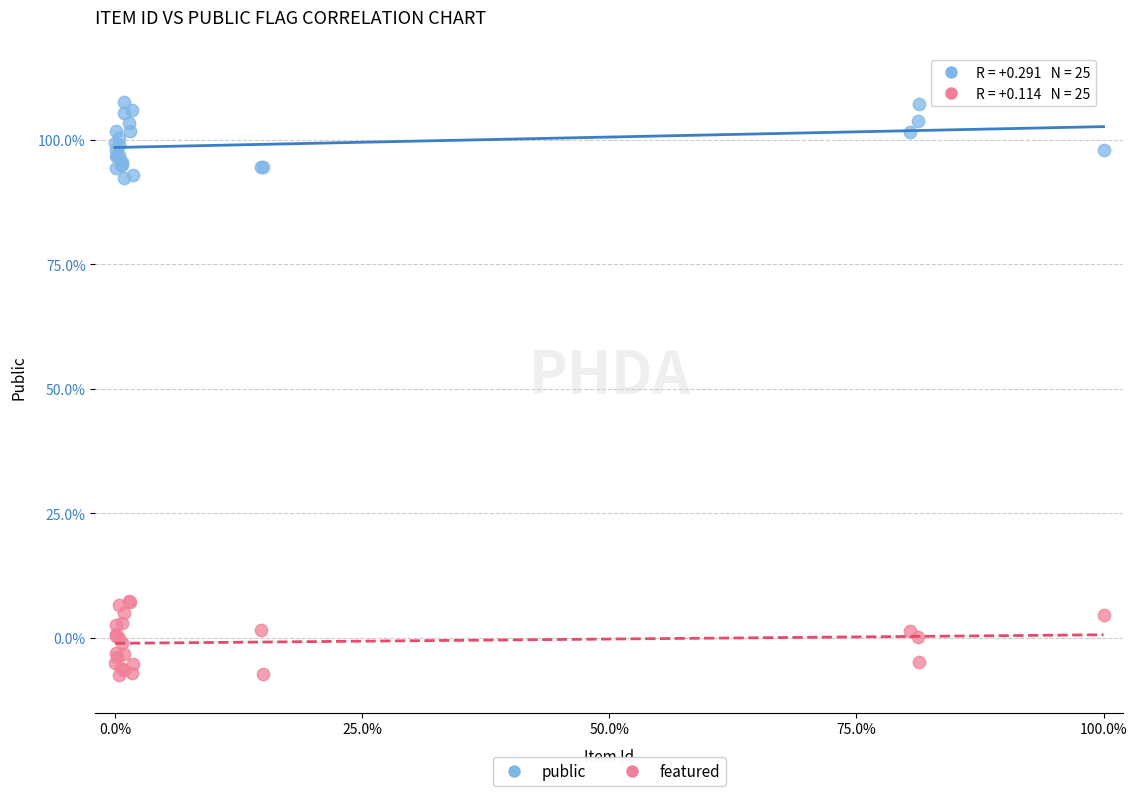

Which series contains the lowest Y value?

featured